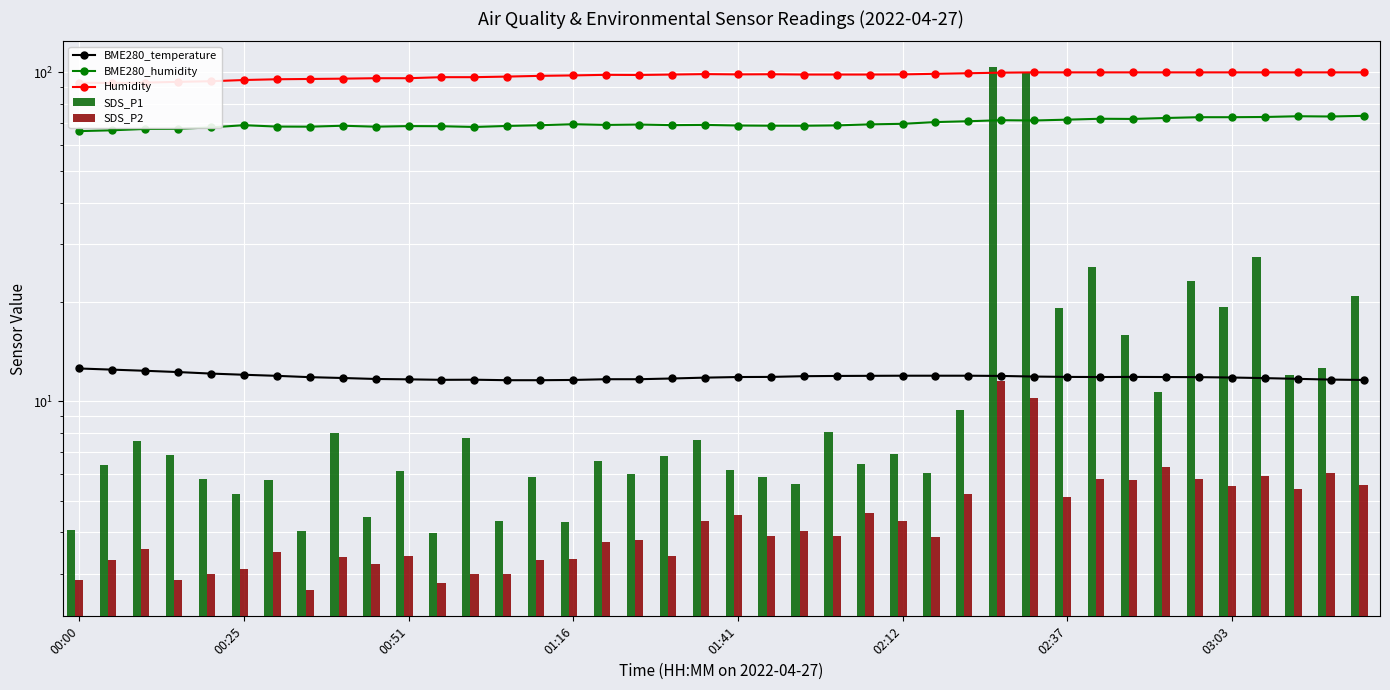

Is it true that BME280_humidity equals 68.0 at 01:41?

True